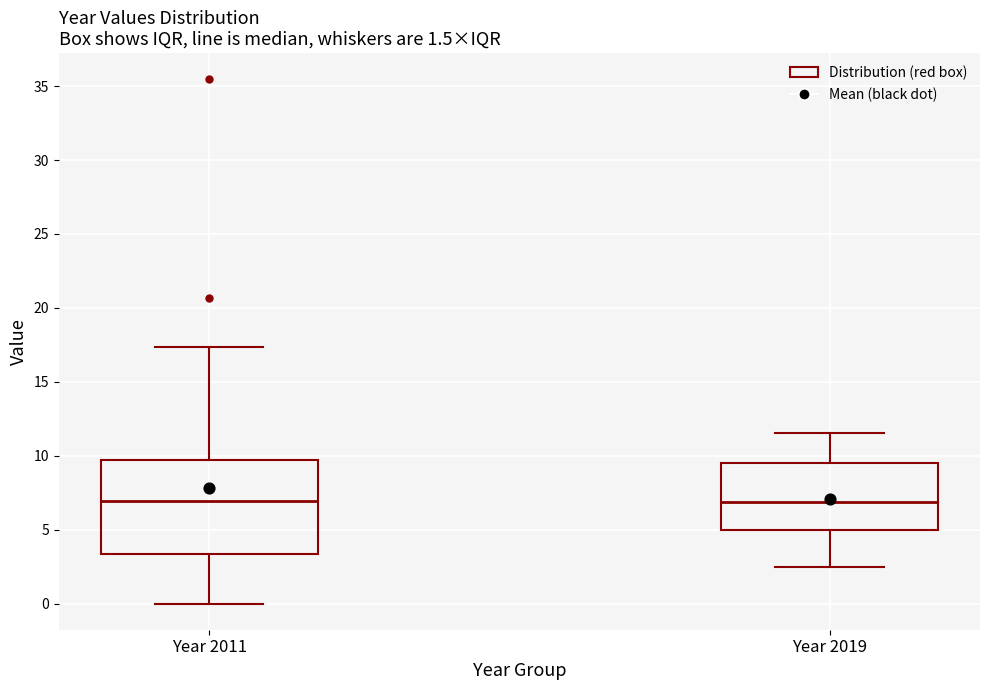

Which box is the tallest, from its lower edge to its upper edge?

Year 2011